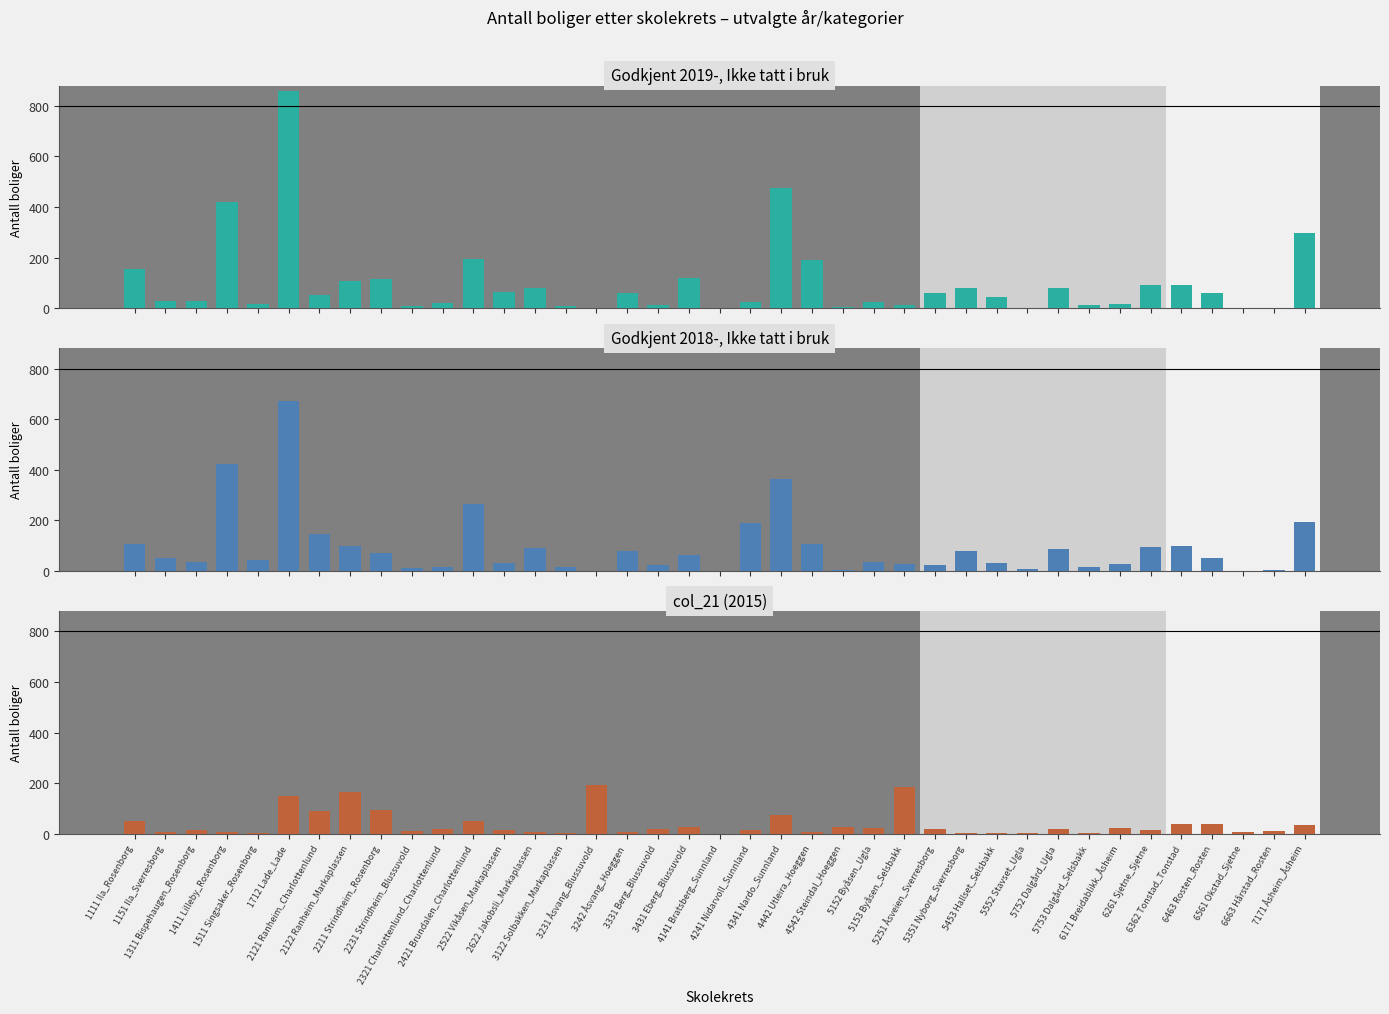

What is the value of the Godkjent 2019-, Ikke tatt i bruk bar at the 26th from the left?

13